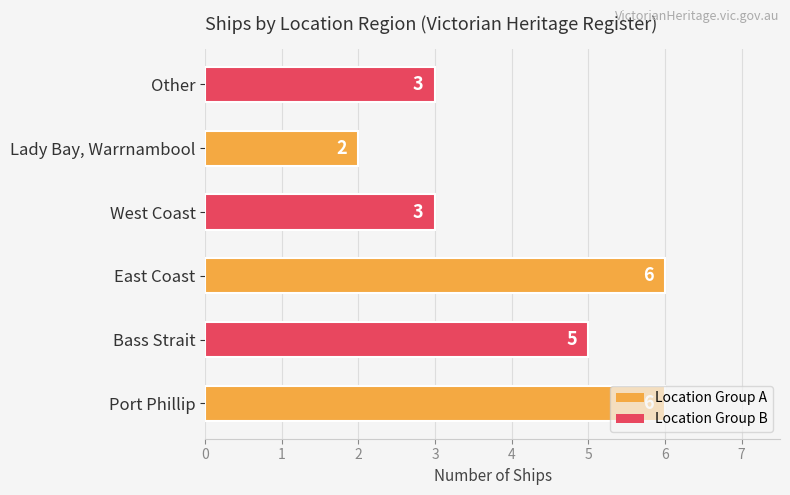

What is the maximum value shown in the chart?

6